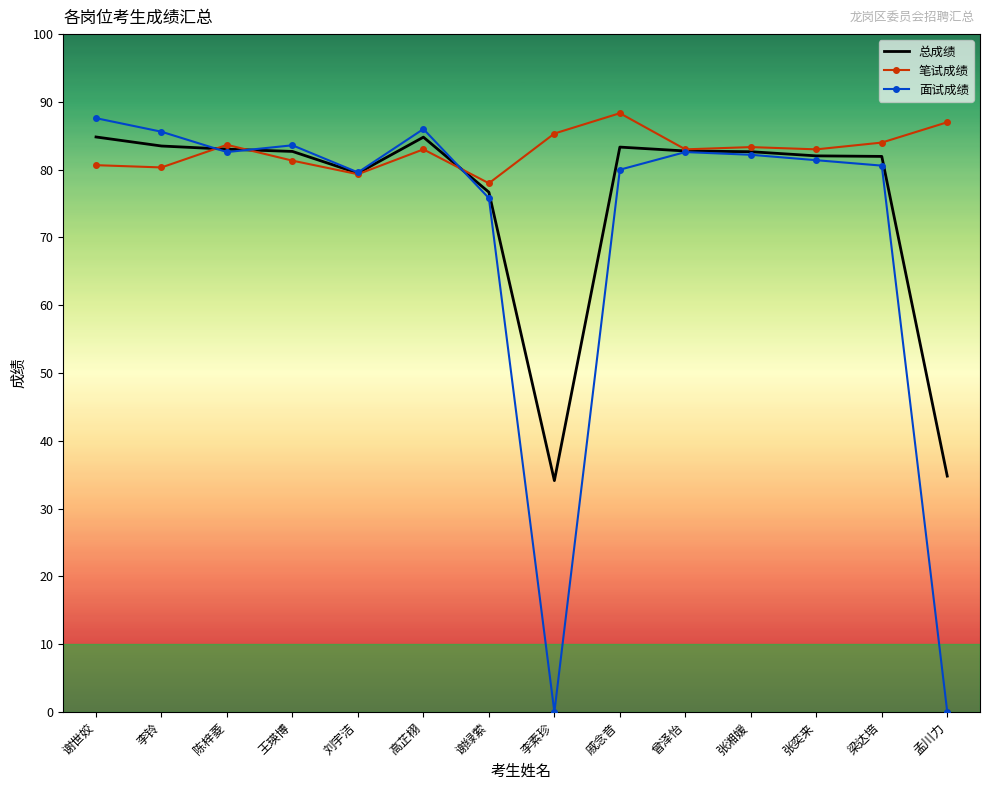

What is the sum of all 总成绩 values?

1056.7